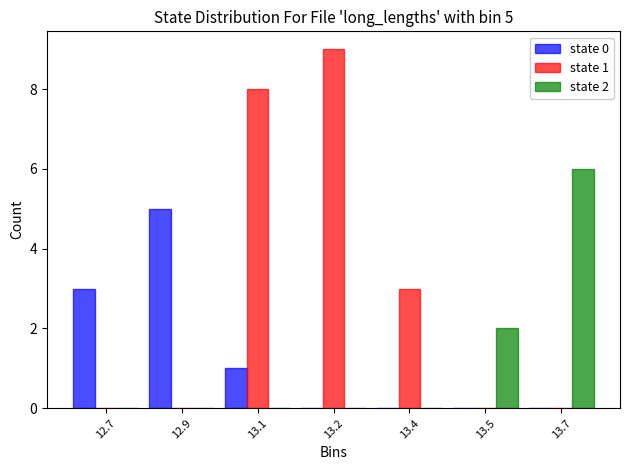

Reading left to right, extract all data points from this chart.

state 0: 12.7=3	12.9=5	13.1=1	13.2=0	13.4=0	13.5=0	13.7=0
state 1: 12.7=0	12.9=0	13.1=8	13.2=9	13.4=3	13.5=0	13.7=0
state 2: 12.7=0	12.9=0	13.1=0	13.2=0	13.4=0	13.5=2	13.7=6